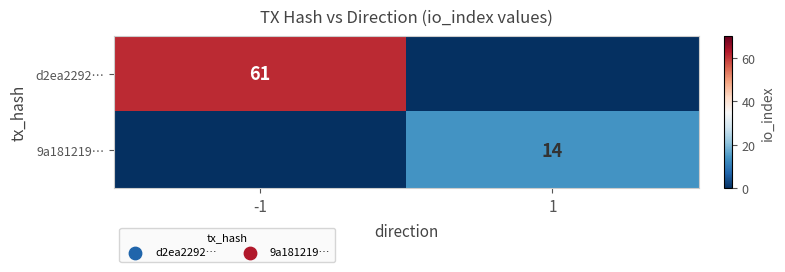

Is it true that d2ea2292… equals 61 at -1?

True